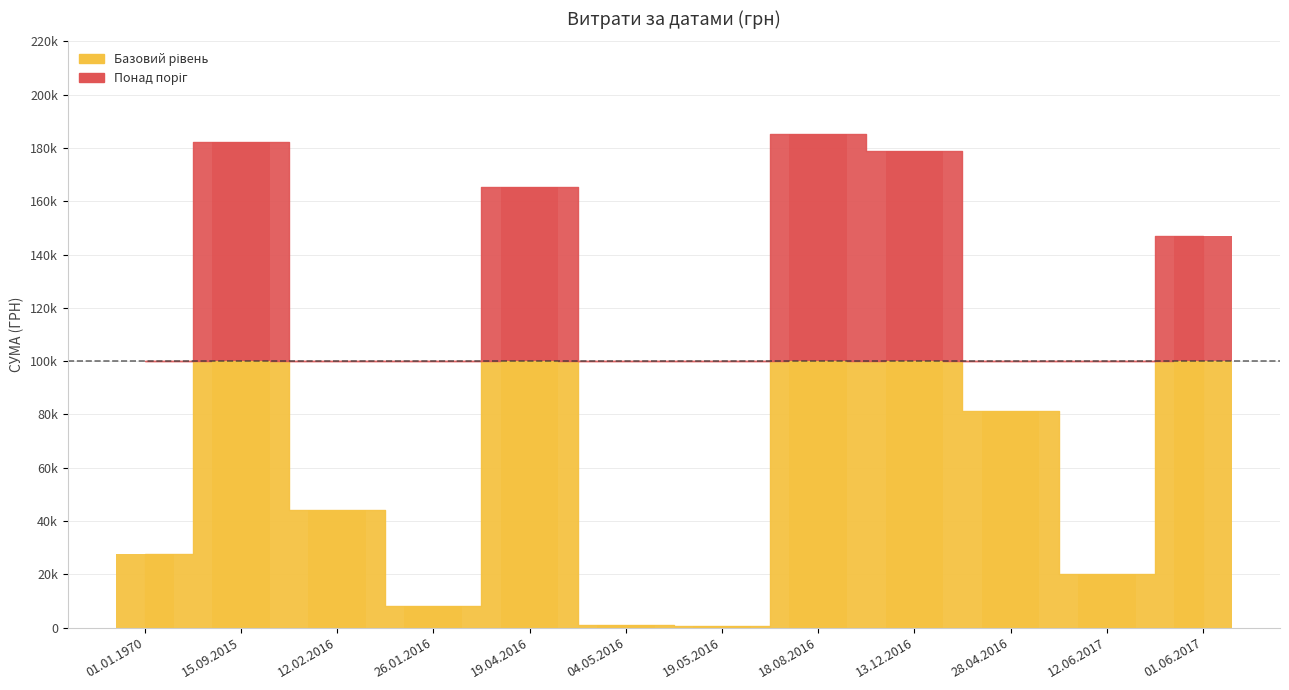

What is the sum of the values at 01.01.1970 and 12.02.2016?

71784.1